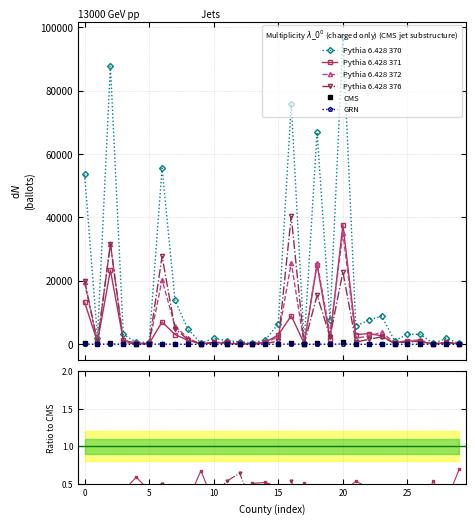

True or false: GRN and UAF cross at least once.

False